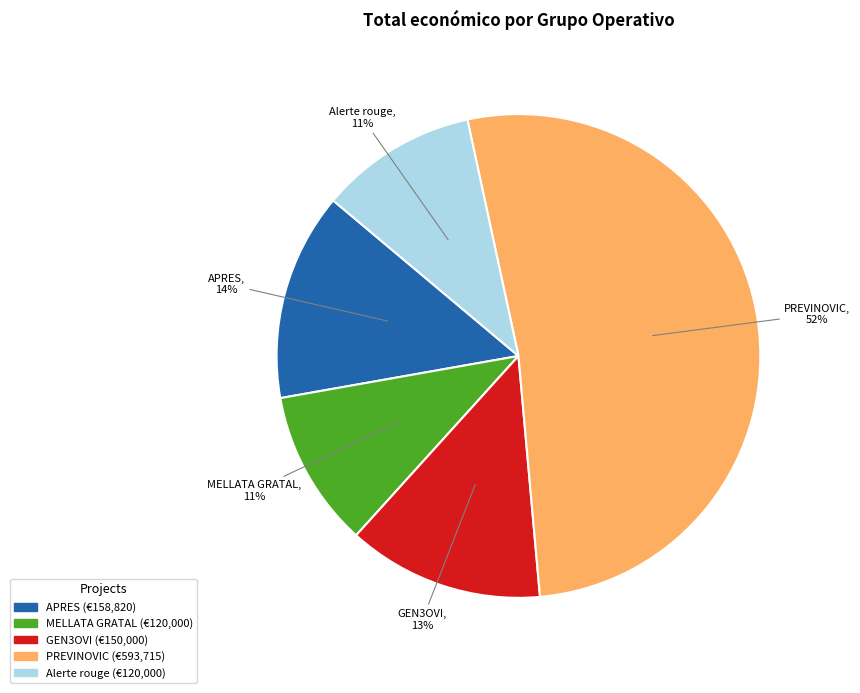

What is the majority slice?

PREVINOVIC